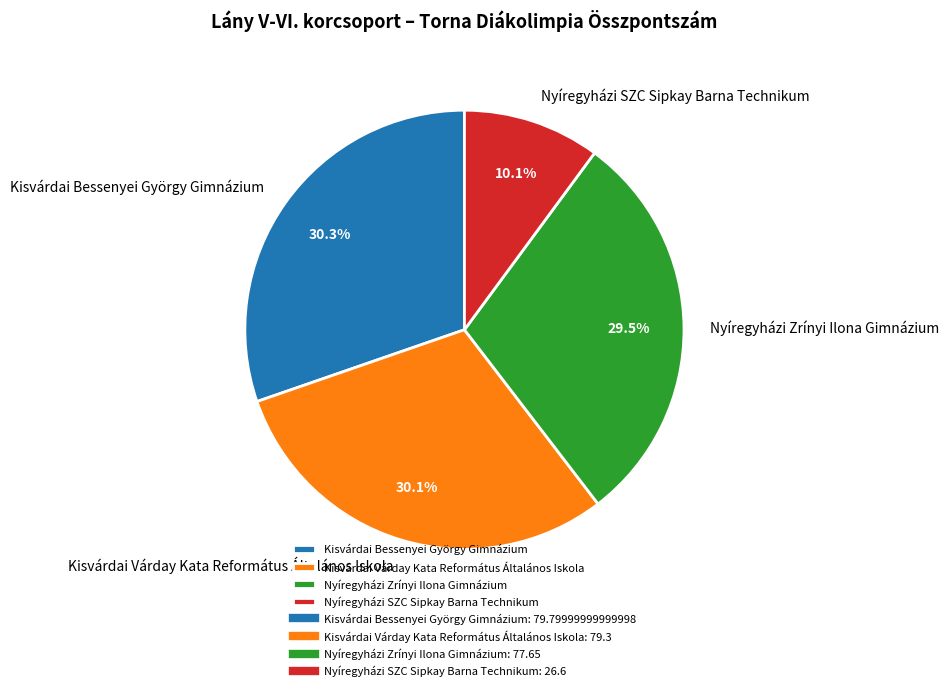

Is it true that Nyíregyházi SZC Sipkay Barna Technikum is 10% of the pie?

True